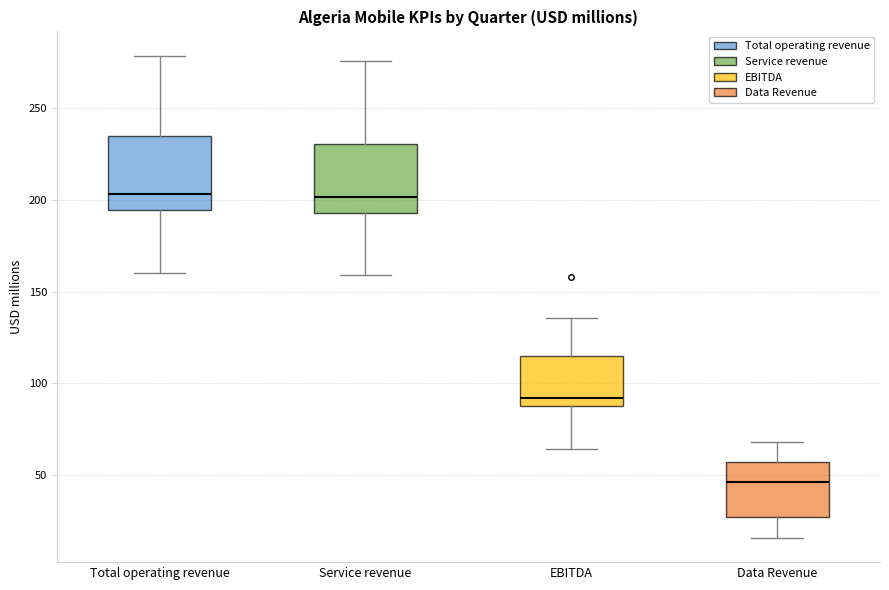

Reading left to right, transcribe this box plot: for each box, give where its median line is, the range the box spans, and where its two whiskers end, as read against the y-axis. The values are not printed on the chart, so give them approximately, as read against the axis.

Total operating revenue: median 205, box 195 to 235, whiskers 160 to 280
Service revenue: median 200, box 195 to 230, whiskers 160 to 275
EBITDA: median 90 (just above the box's lower edge), box 90 to 115, whiskers 65 to 135
Data Revenue: median 45, box 25 to 55, whiskers 15 to 70